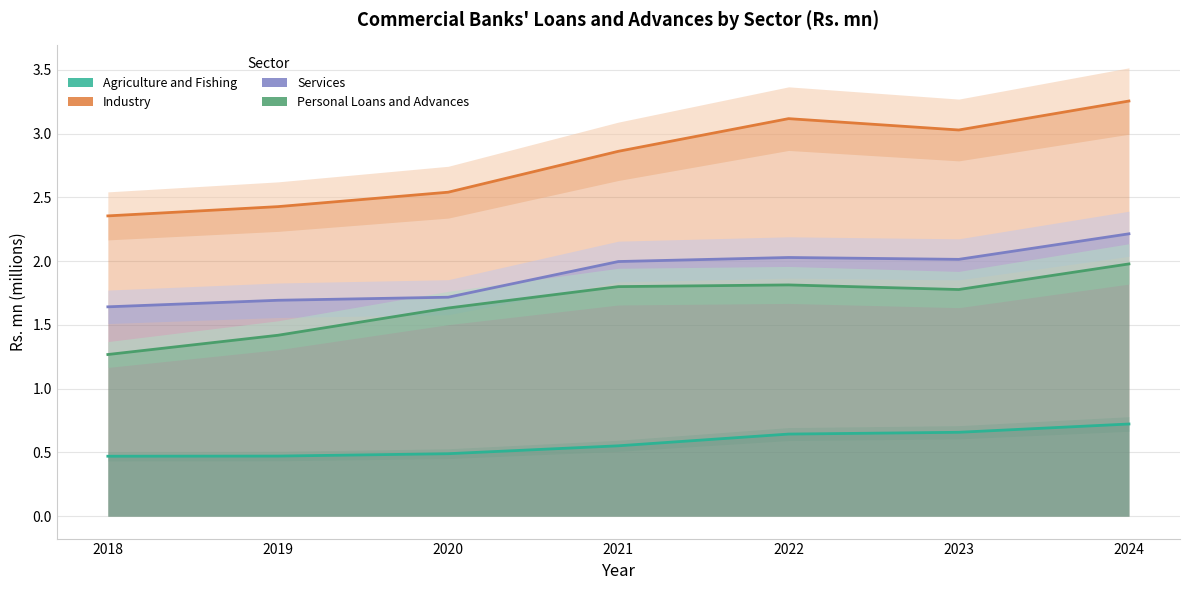

Where is Agriculture and Fishing nearest to the value 0?

2018